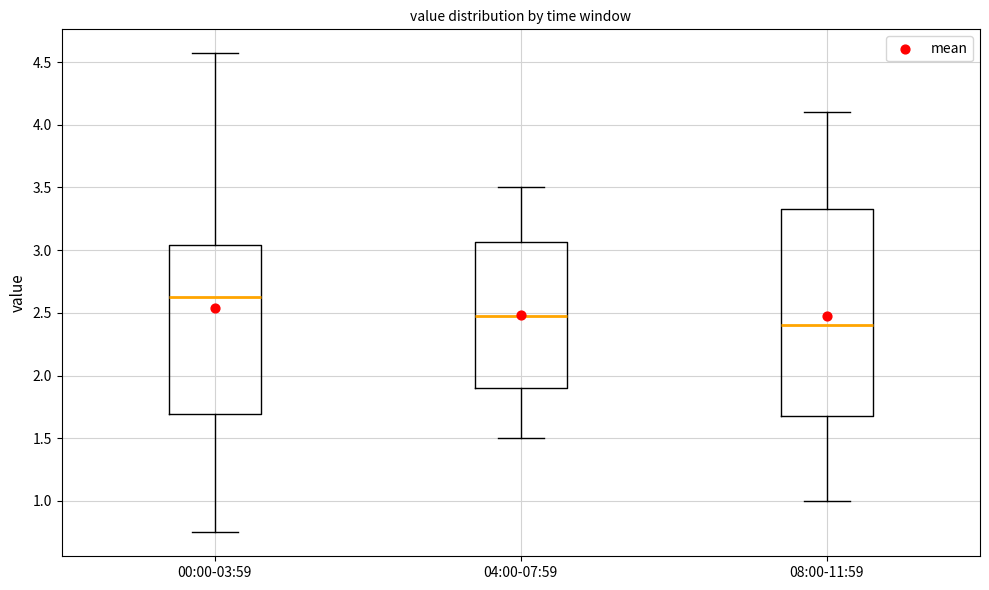

Which box has the lowest median line?

08:00-11:59